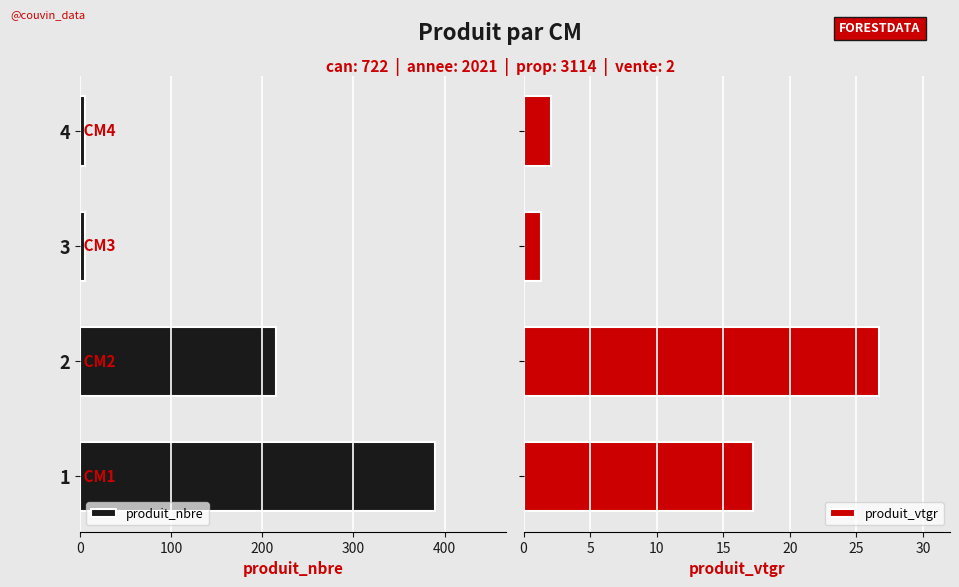

What is the sum of all produit_vtgr values?

47.3